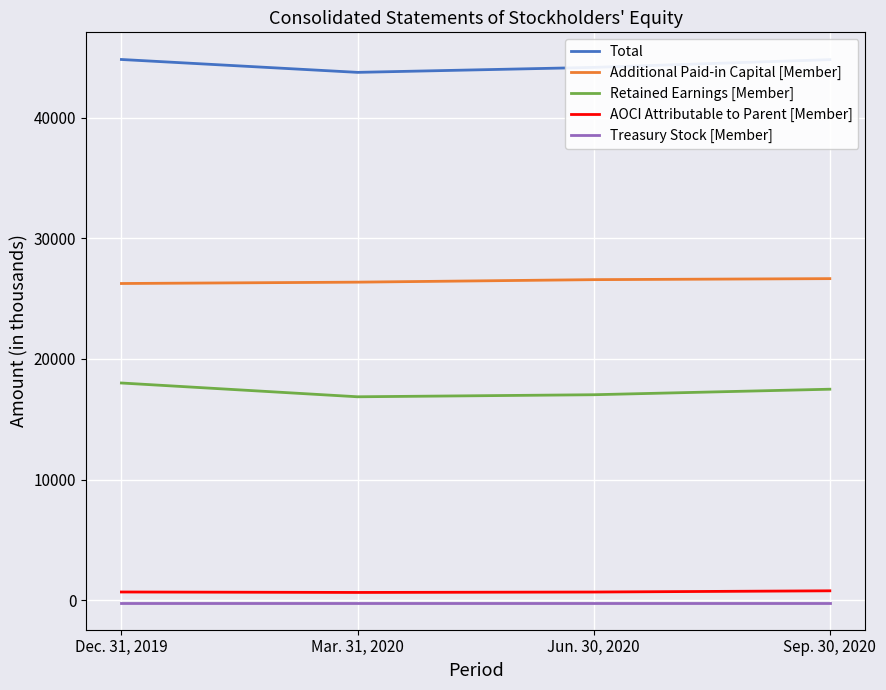

What is the spread (max minus min) of values at Dec. 31, 2019?

45038